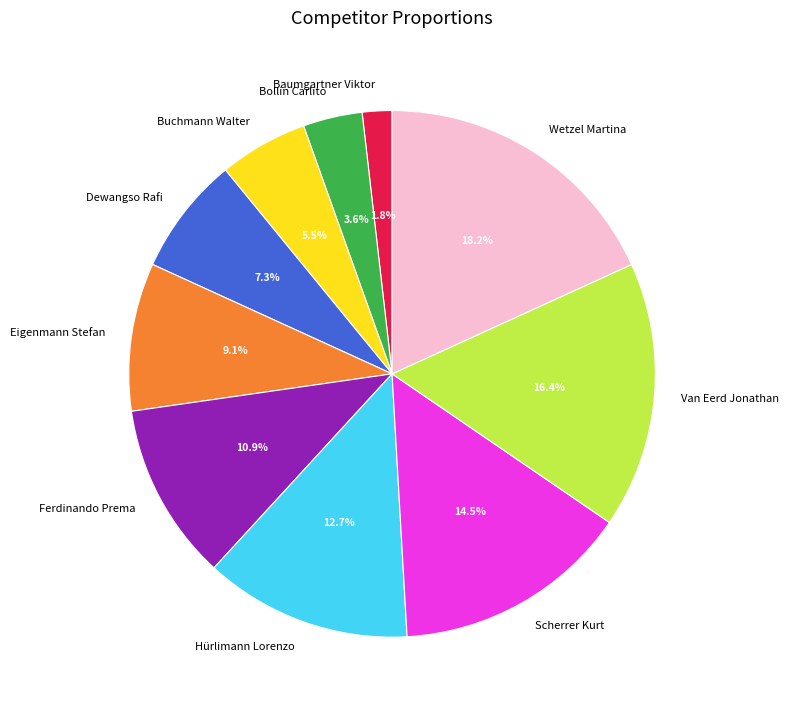

Which category has the biggest portion of the pie?

Wetzel Martina